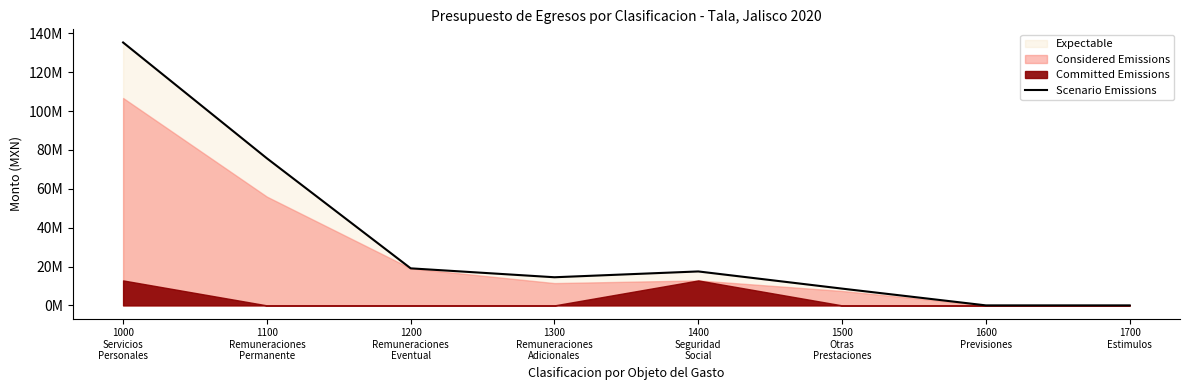

How many points are higher than both their immediate neighbors (excluding endpoints)?

1